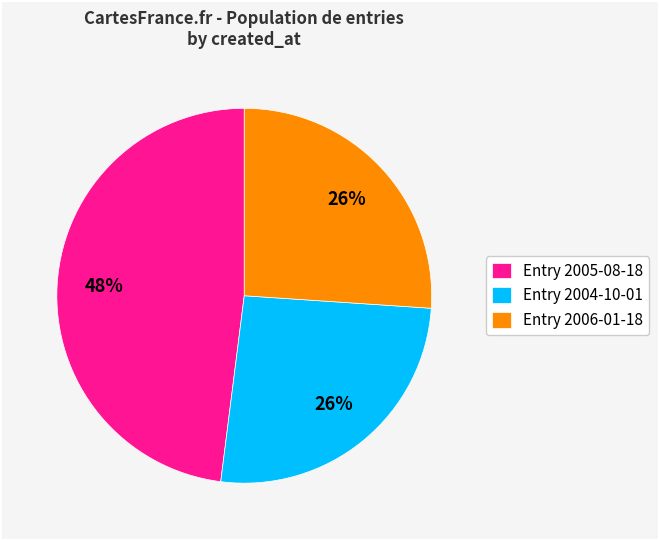

To the nearest percent, what is the difference between the Entry 2005-08-18 and Entry 2004-10-01 slice percentages?

22%